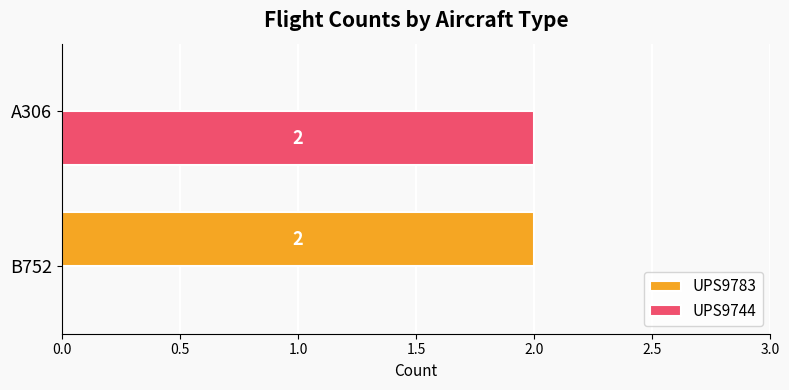

Is it true that UPS9783 equals 1 at A306?

False